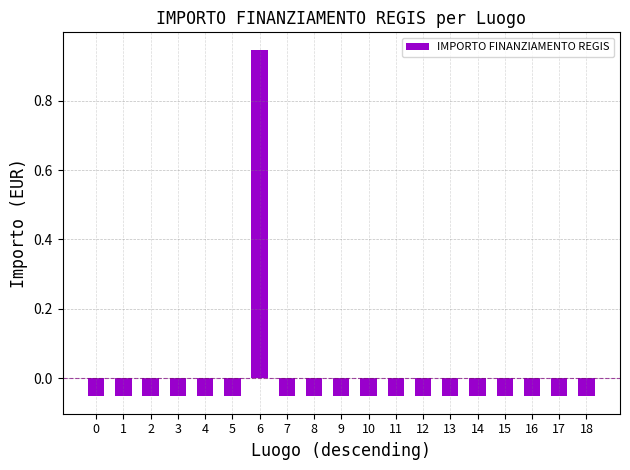

Is it true that the value at 12 is -0.0?

False